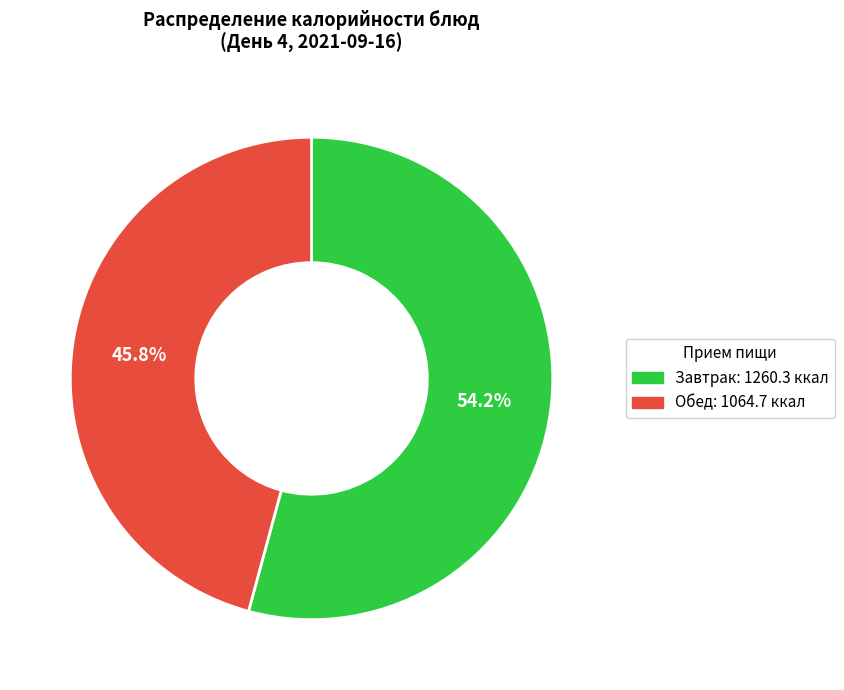

Rank the categories by value from lowest to highest.

Обед: 1064.7 ккал, Завтрак: 1260.3 ккал